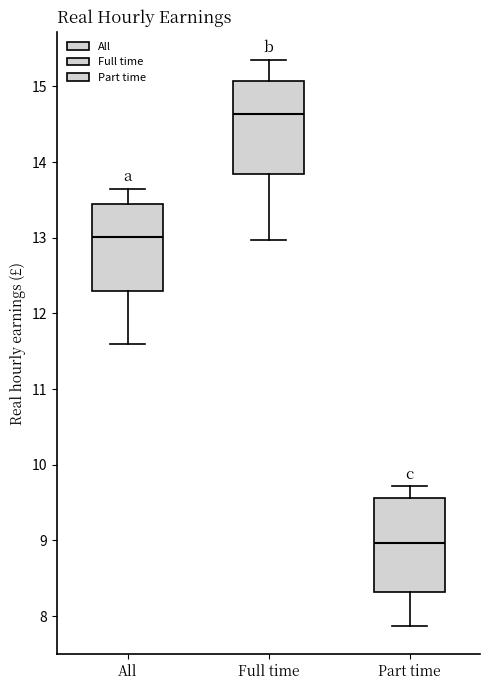

Where does the lower whisker of the box for Part time end on the y-axis? The values are not printed on the chart, so give them approximately, as read against the axis.

7.9